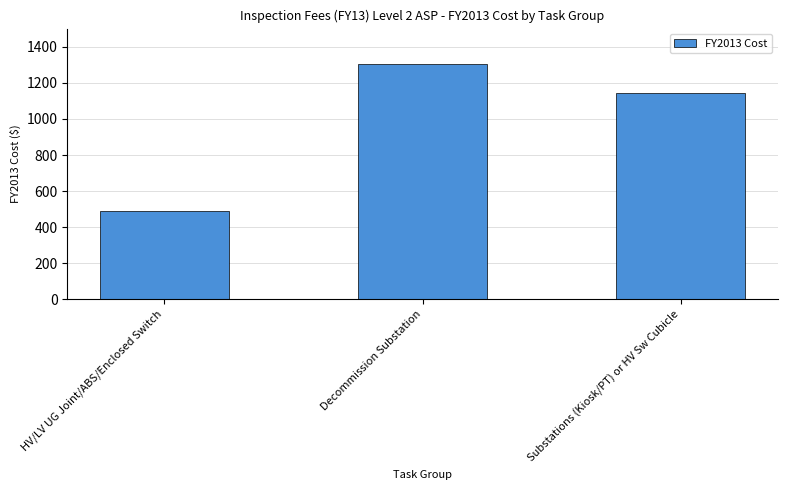

Rank the categories by value from lowest to highest.

HV/LV UG Joint/ABS/Enclosed Switch, Substations (Kiosk/PT) or HV Sw Cubicle, Decommission Substation